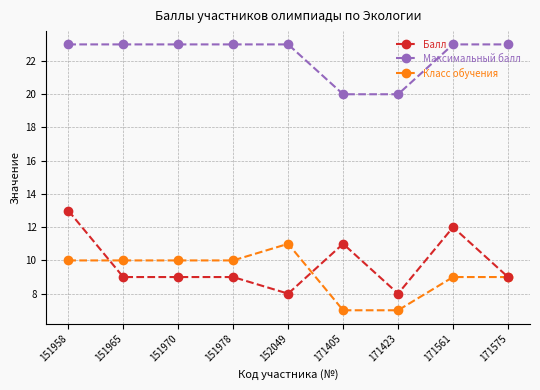

What is the sum of all Класс обучения values?

83